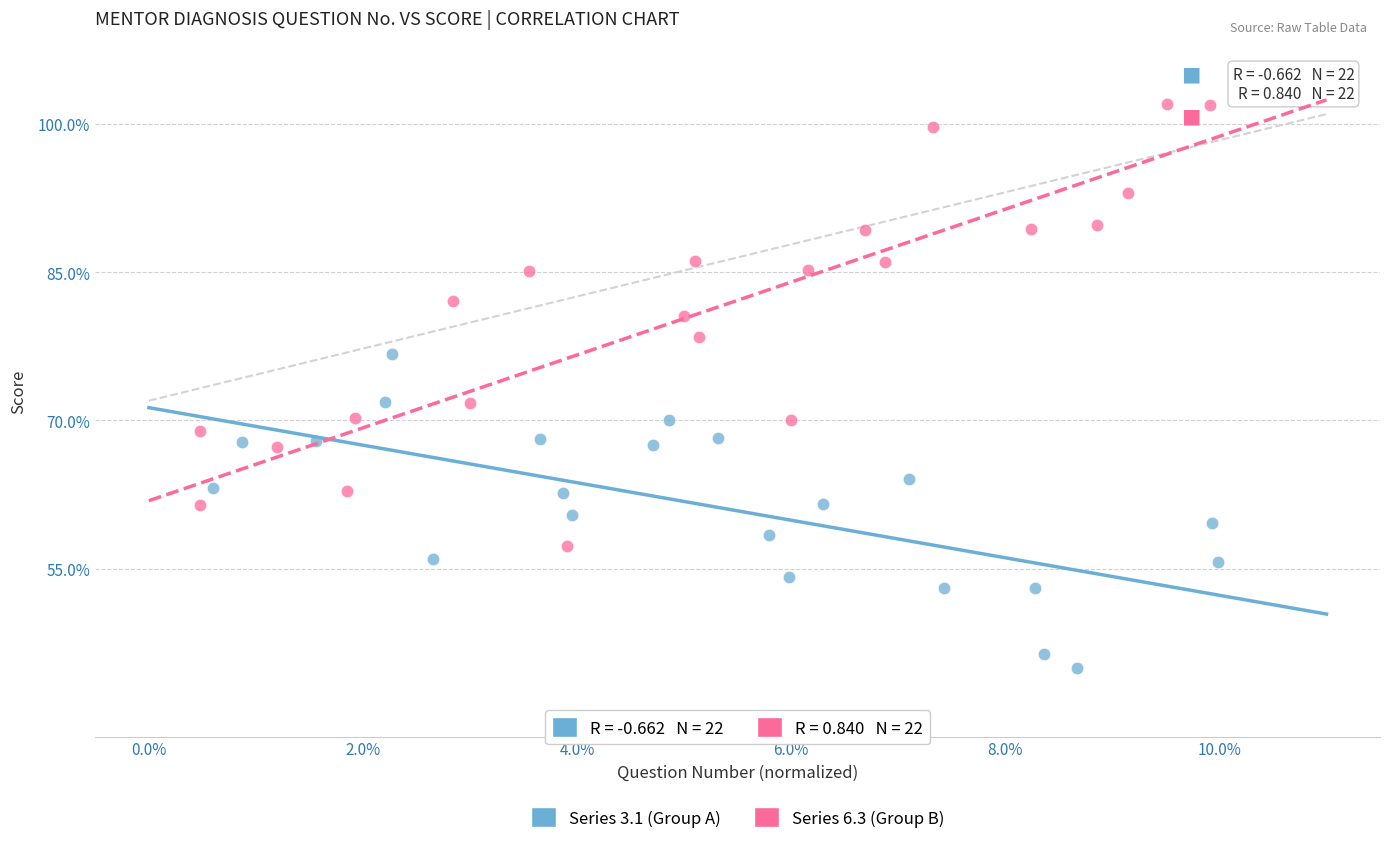

What are all the series names shown in the legend?

Series 3.1 (Group A), Series 6.3 (Group B)